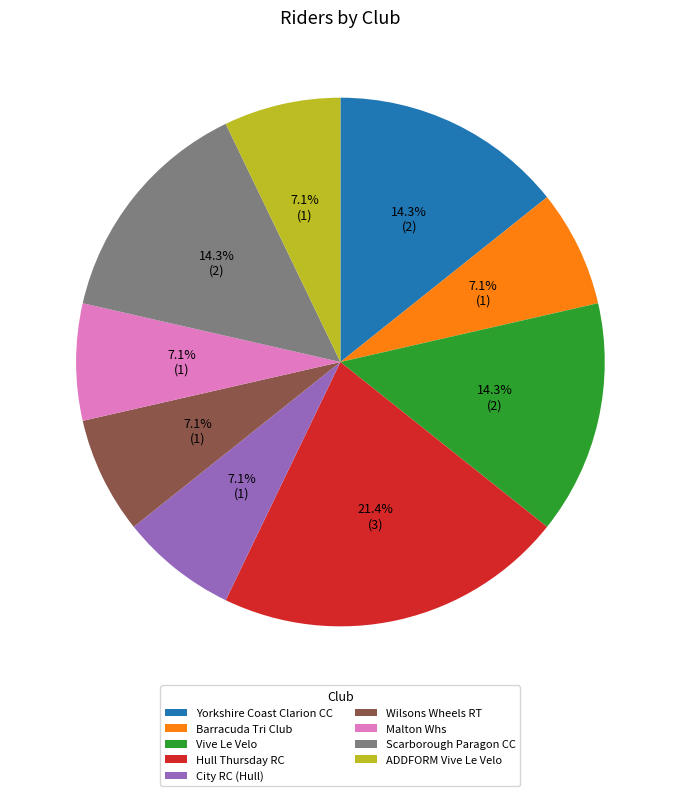

To the nearest percent, what percentage of the pie is Yorkshire Coast Clarion CC?

14%